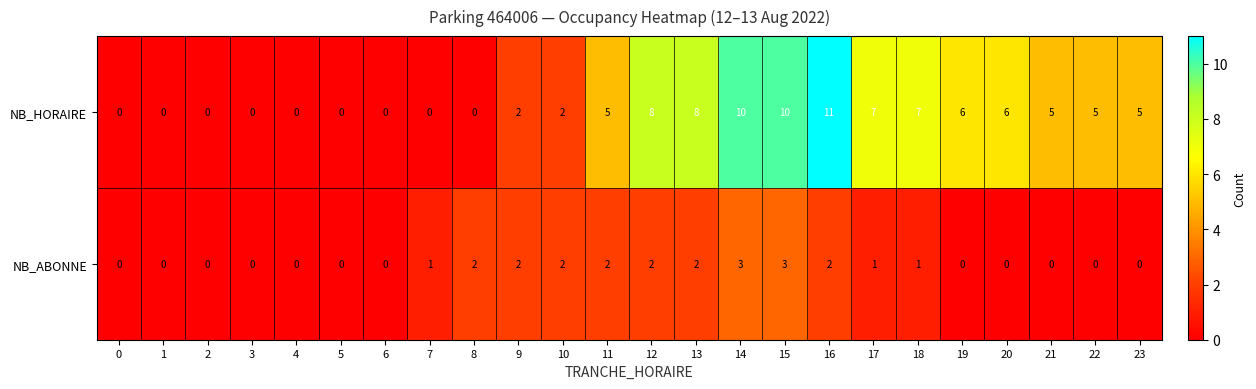

Is the value of NB_HORAIRE at 12 greater than the value of NB_ABONNE at 3?

Yes